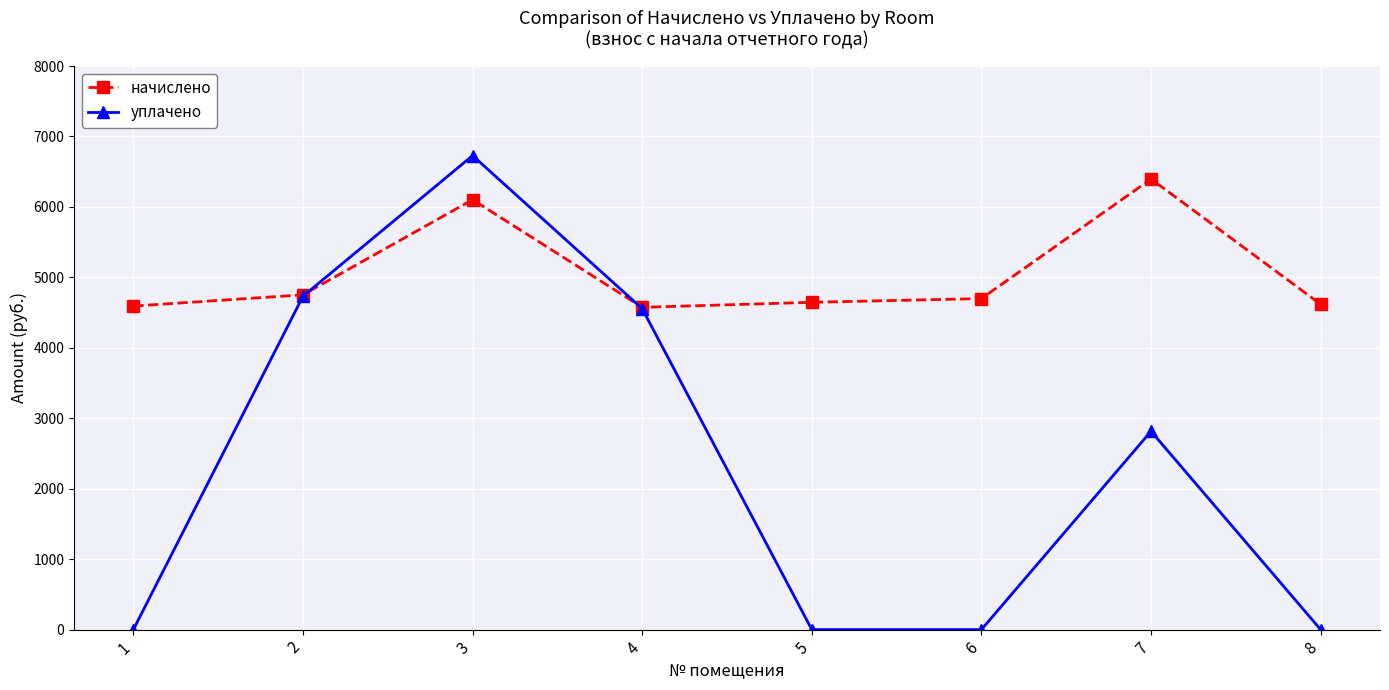

What is the greatest value displayed?

6728.5